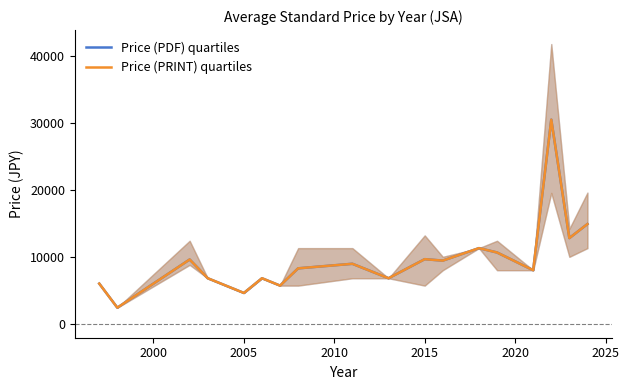

What is the difference between the second highest and second lowest values in the Price (PDF) quartiles series?

10300